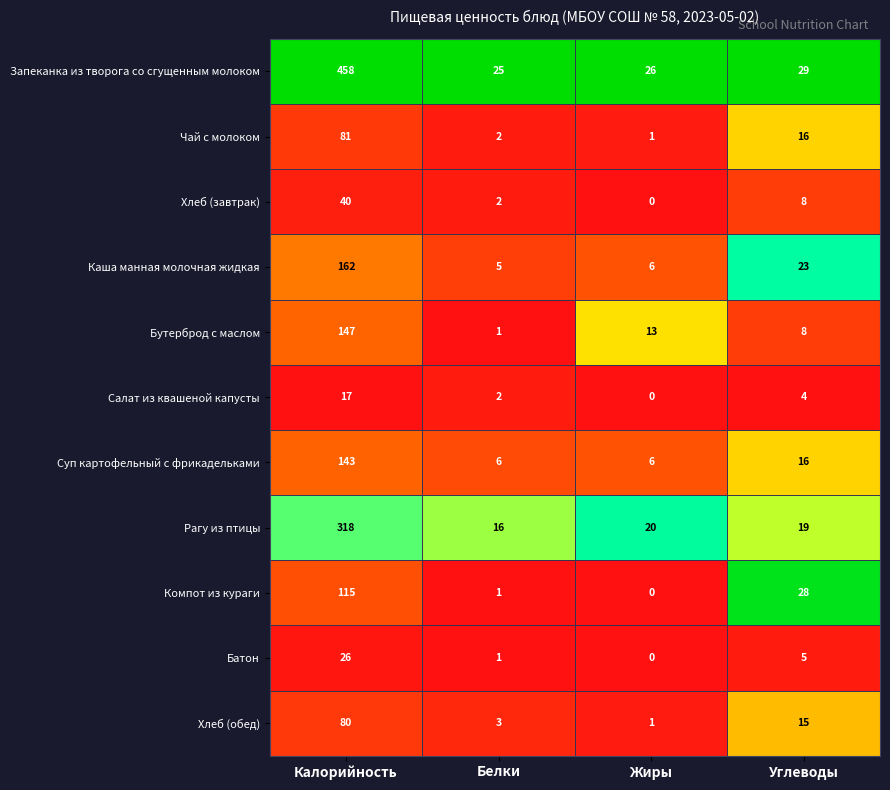

Is the value of Хлеб (обед) at Жиры greater than the value of Каша манная молочная жидкая at Калорийность?

No